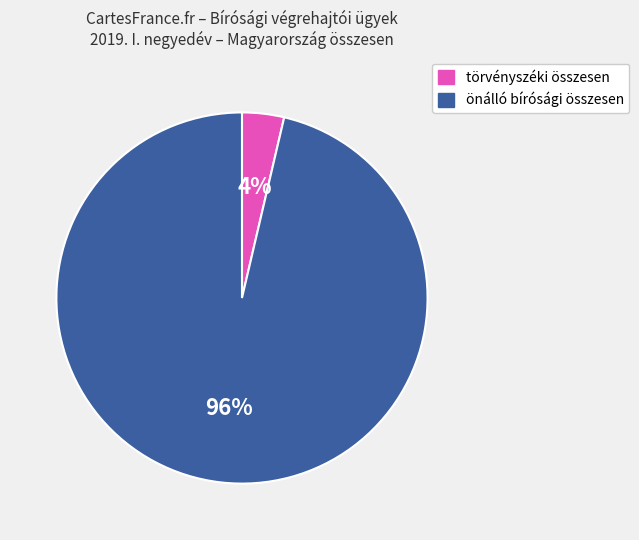

Does any single category account for the majority?

Yes